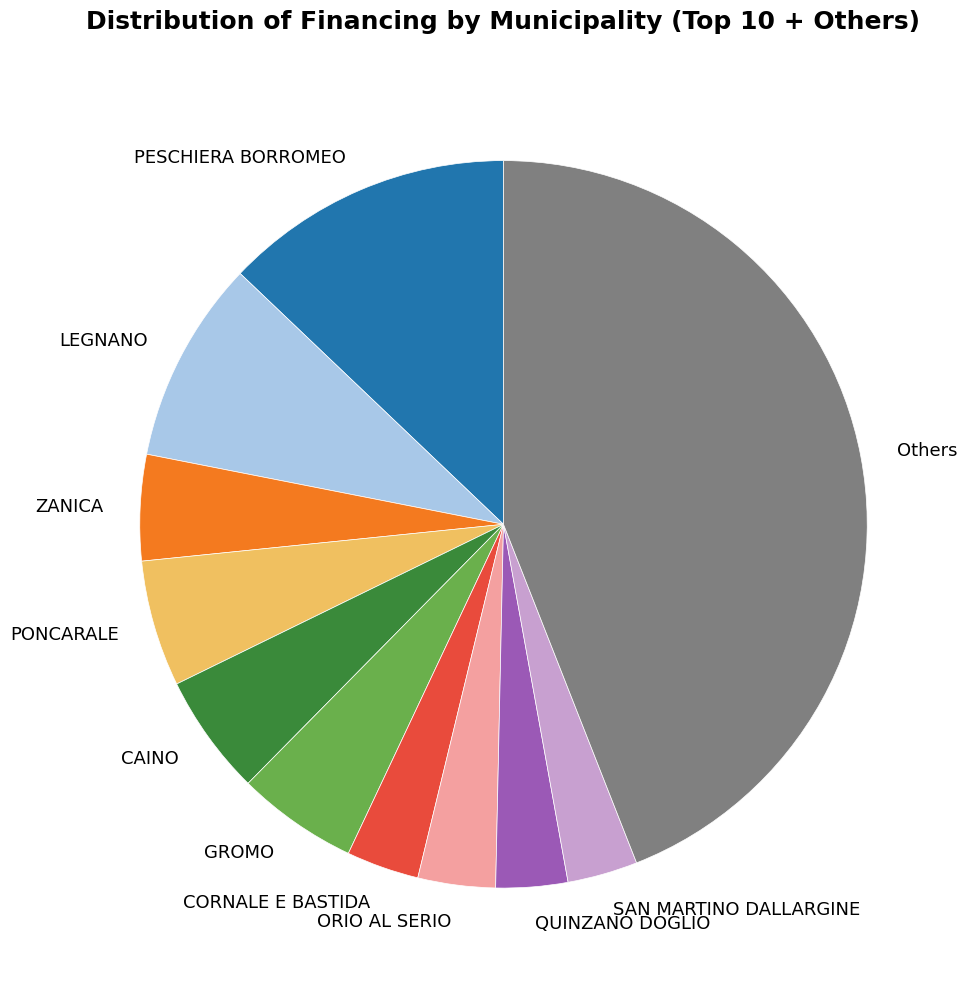

Is there any slice that represents more than half of the pie?

No